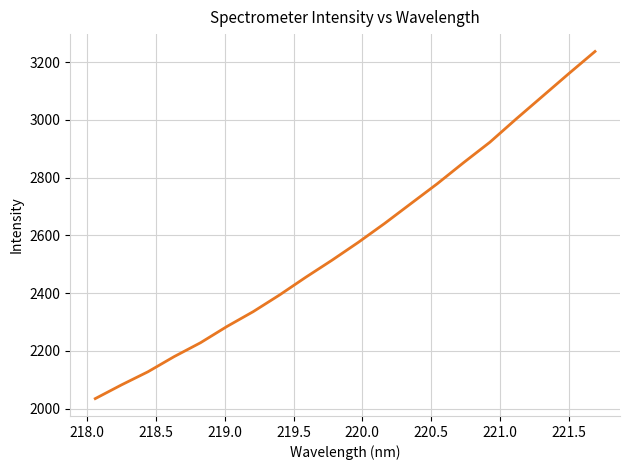

What is the greatest value displayed?

3236.8